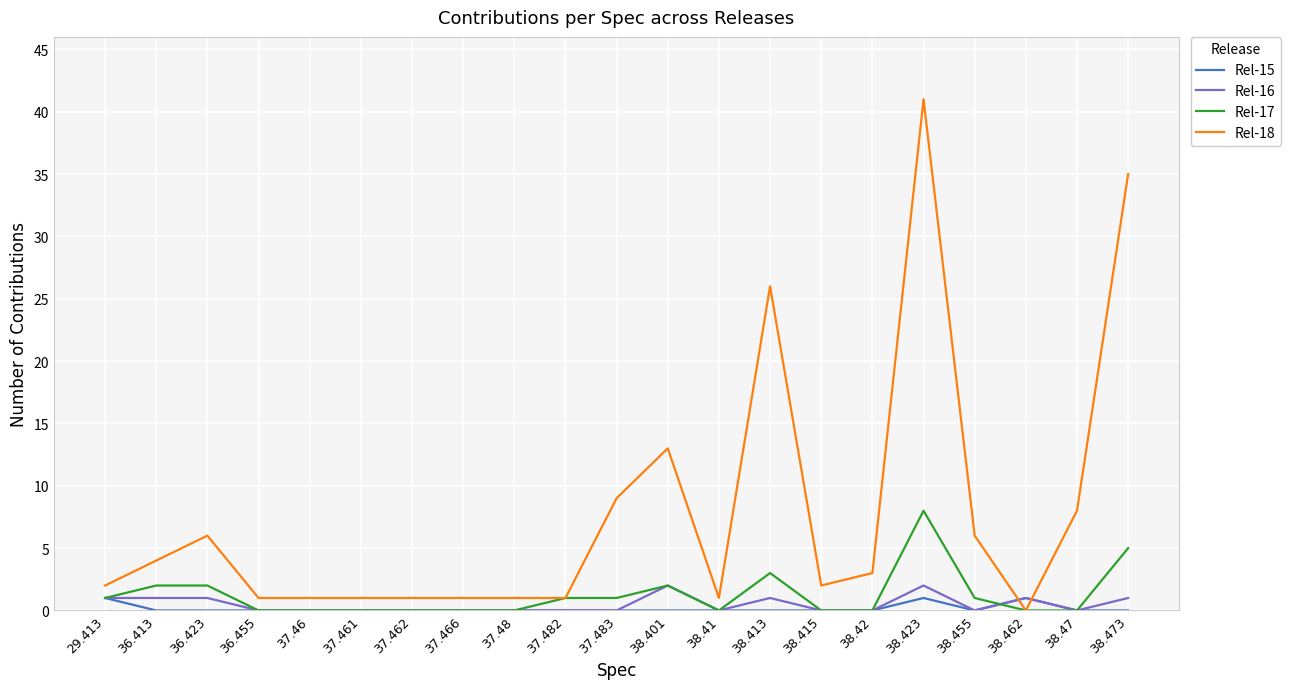

Reading left to right, what are all the values shown in this chart?

Rel-15: 29.413=1	36.413=0	36.423=0	36.455=0	37.46=0	37.461=0	37.462=0	37.466=0	37.48=0	37.482=0	37.483=0	38.401=0	38.41=0	38.413=0	38.415=0	38.42=0	38.423=1	38.455=0	38.462=1	38.47=0	38.473=0
Rel-16: 29.413=1	36.413=1	36.423=1	36.455=0	37.46=0	37.461=0	37.462=0	37.466=0	37.48=0	37.482=0	37.483=0	38.401=2	38.41=0	38.413=1	38.415=0	38.42=0	38.423=2	38.455=0	38.462=1	38.47=0	38.473=1
Rel-17: 29.413=1	36.413=2	36.423=2	36.455=0	37.46=0	37.461=0	37.462=0	37.466=0	37.48=0	37.482=1	37.483=1	38.401=2	38.41=0	38.413=3	38.415=0	38.42=0	38.423=8	38.455=1	38.462=0	38.47=0	38.473=5
Rel-18: 29.413=2	36.413=4	36.423=6	36.455=1	37.46=1	37.461=1	37.462=1	37.466=1	37.48=1	37.482=1	37.483=9	38.401=13	38.41=1	38.413=26	38.415=2	38.42=3	38.423=41	38.455=6	38.462=0	38.47=8	38.473=35